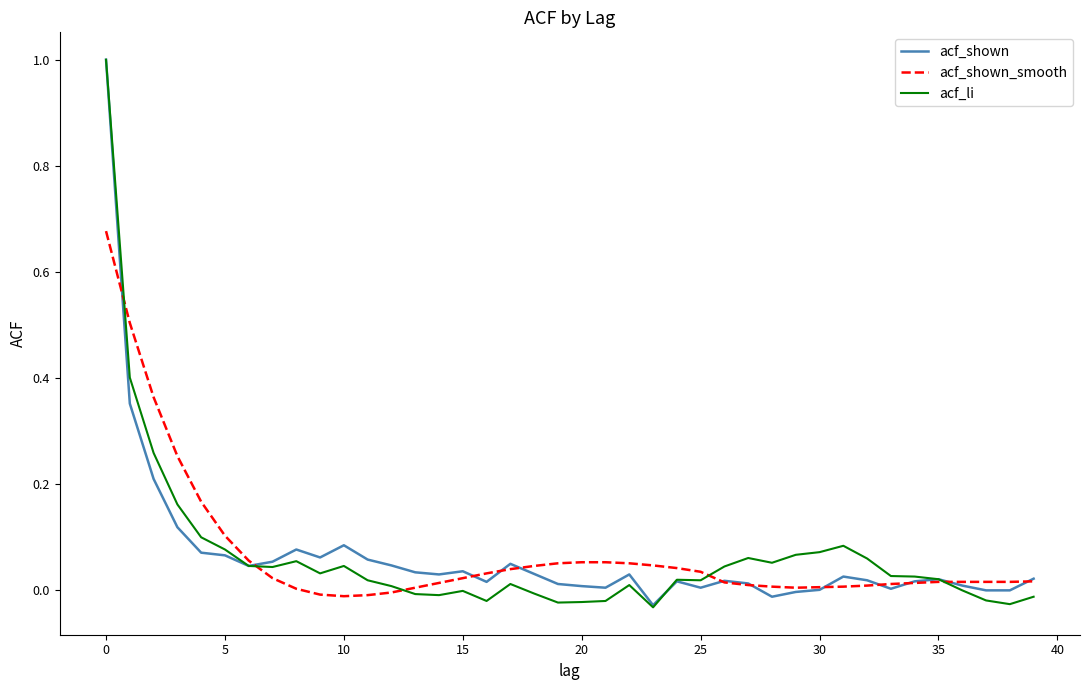

What is the maximum value shown in the chart?

1.0